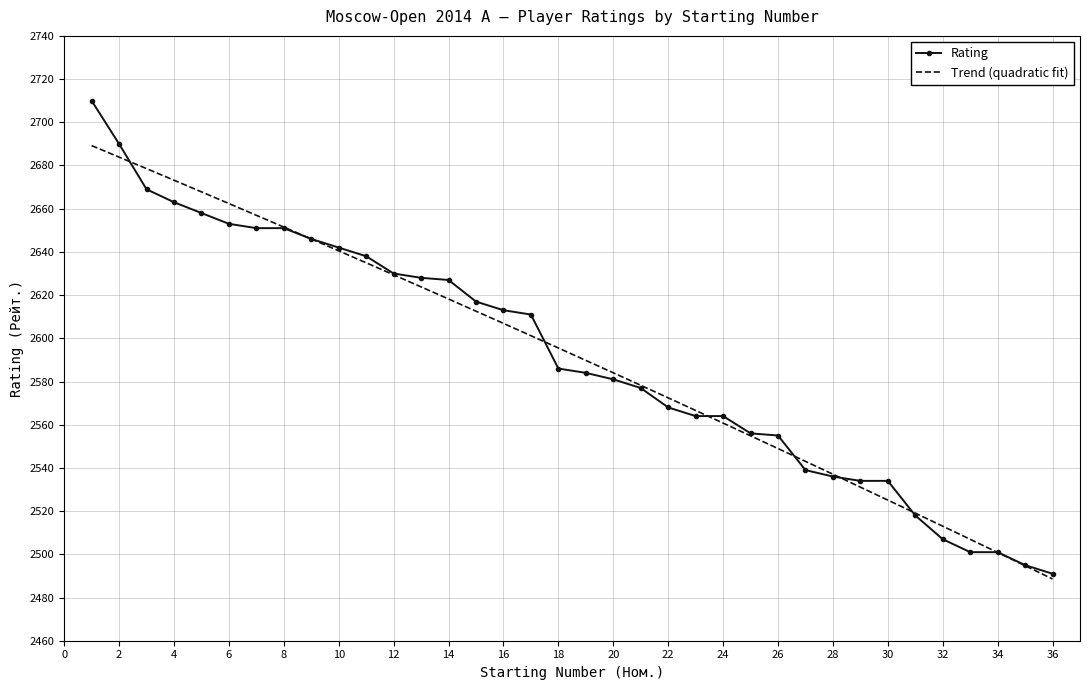

What is the difference between the maximum and minimum values?

219